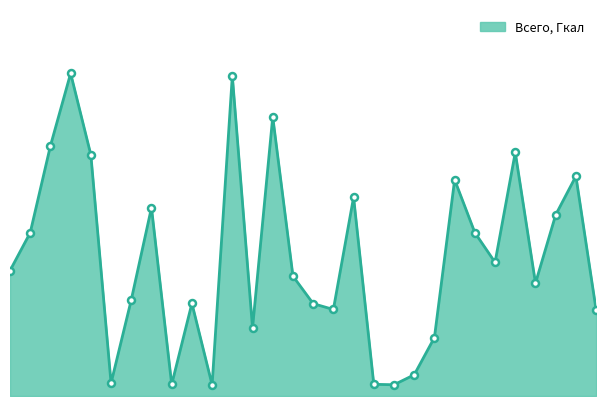

What is the value of the 30th point from the left?

0.3